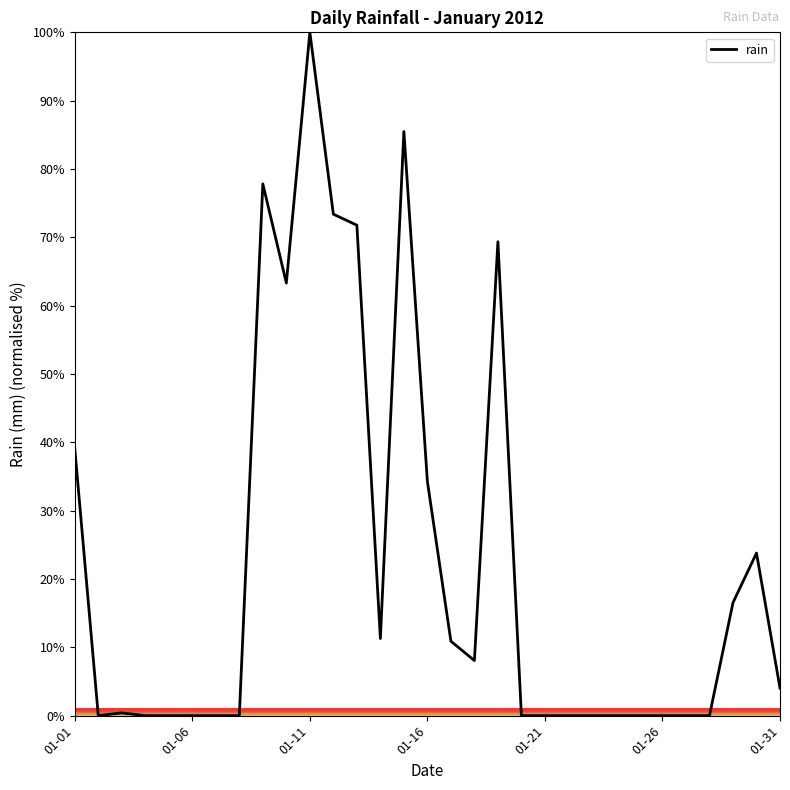

What is the maximum value shown in the chart?

100.0